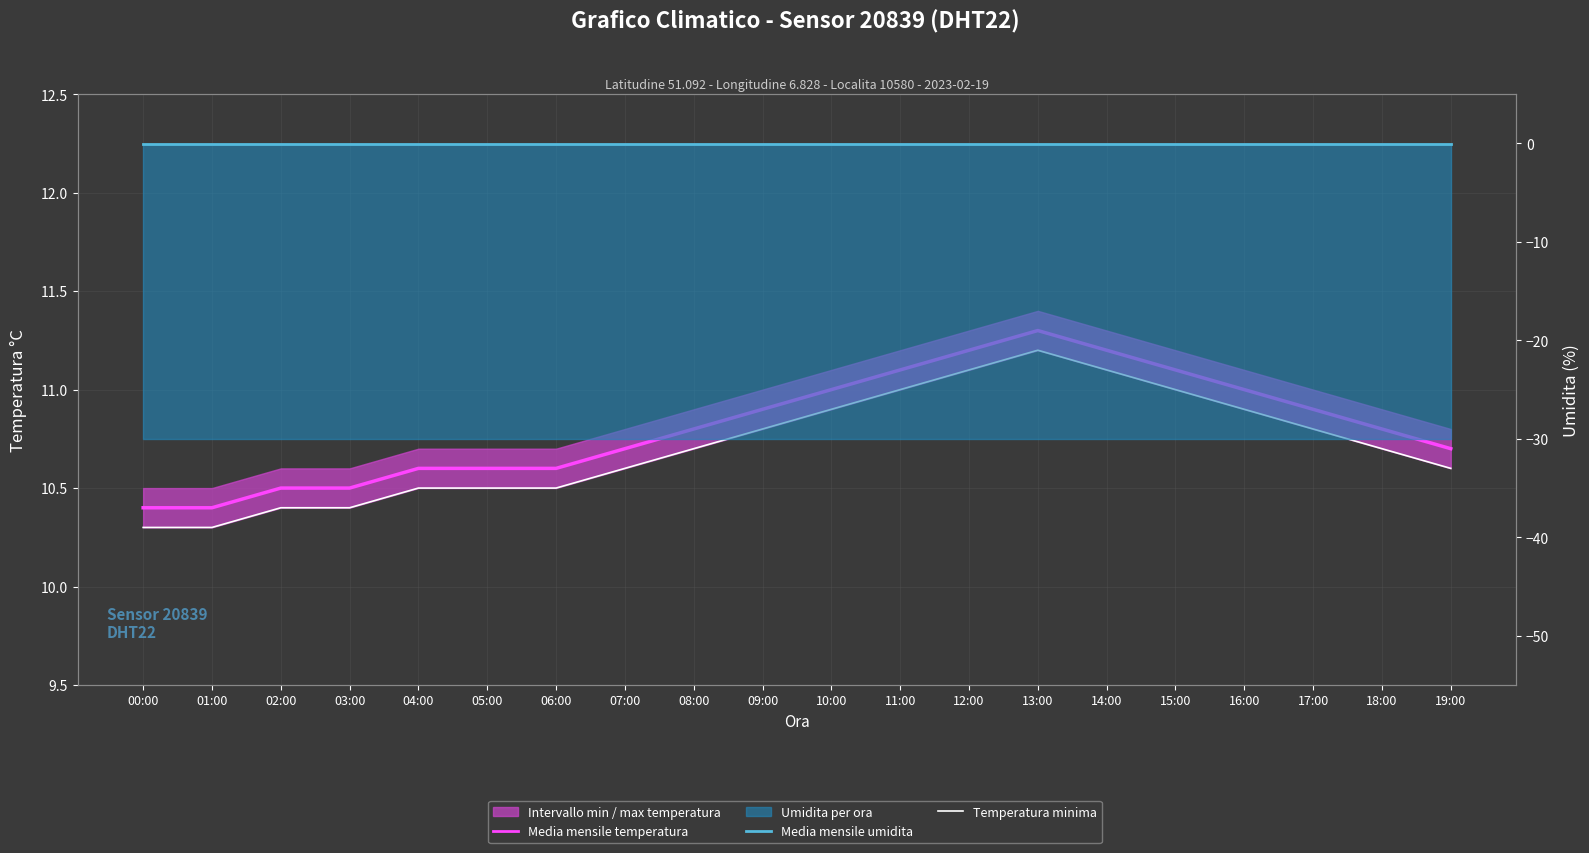

Which category has the highest value across all series?

13:00